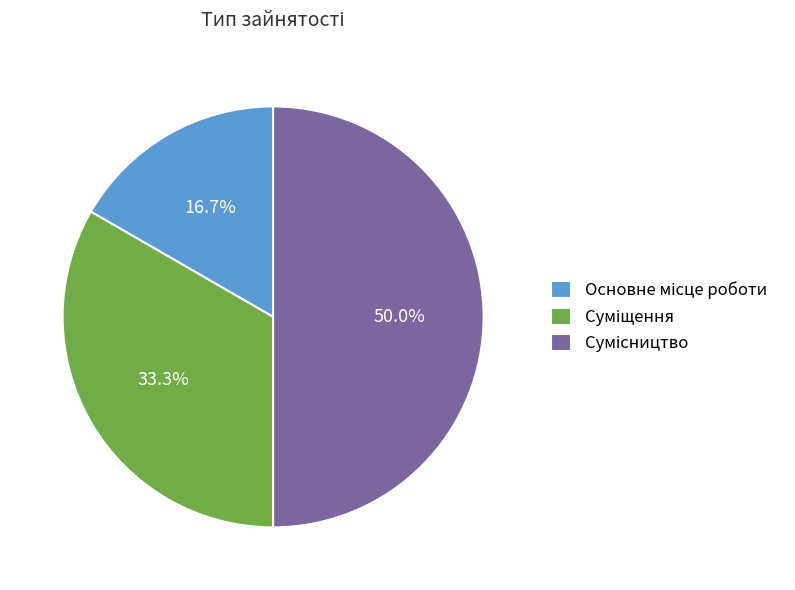

Which has a higher value, Суміщення or Основне місце роботи?

Суміщення